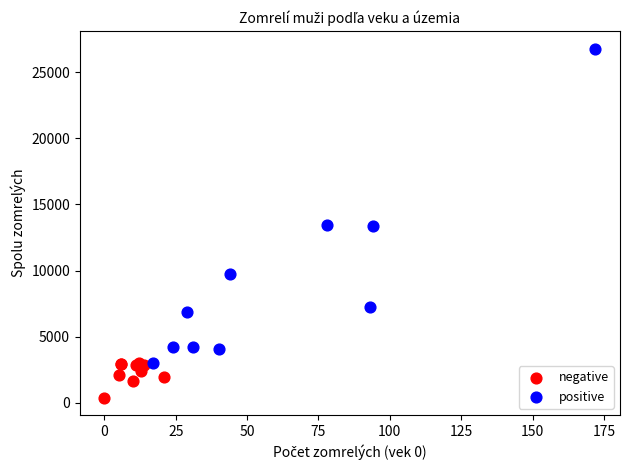

Which series has the largest Y range (max minus min)?

positive